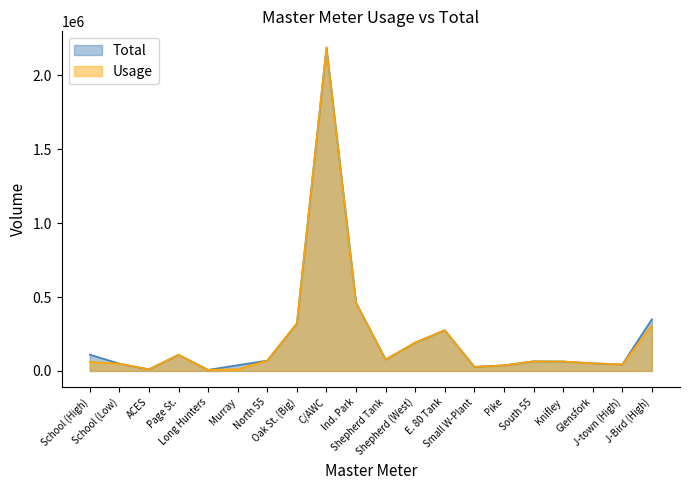

Between Small W-Plant and School (Low), which is larger?

School (Low)